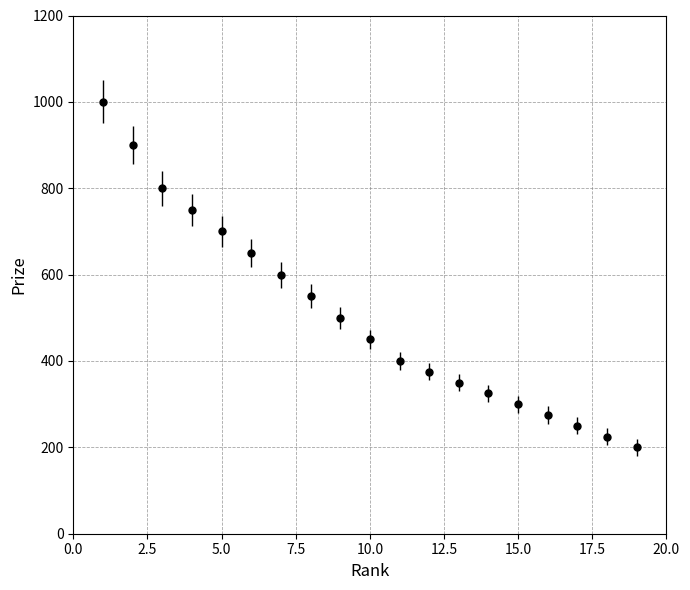

What is the value of the 9th point from the left?

500